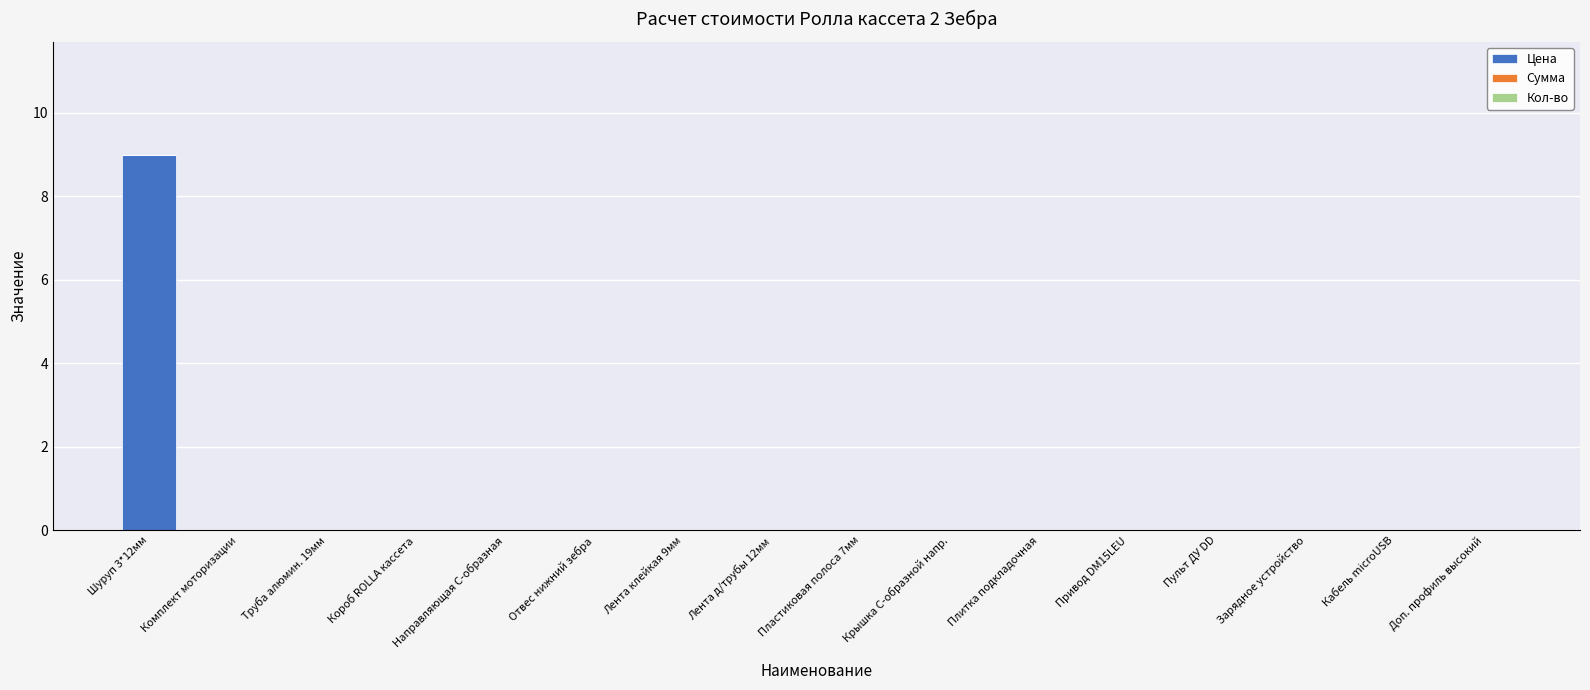

What is the sum of the values at Шуруп 3*12мм and Отвес нижний зебра?

9